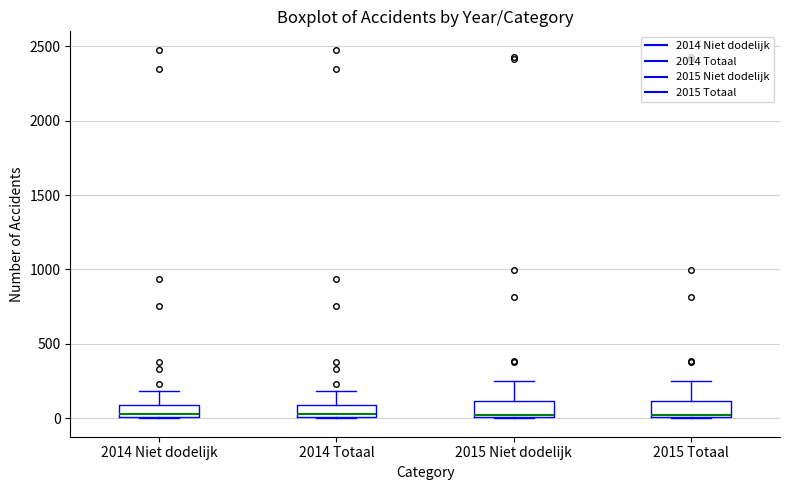

Reading left to right, transcribe this box plot: for each box, give where its median line is, the range the box spans, and where its two whiskers end, as read against the y-axis. The values are not printed on the chart, so give them approximately, as read against the axis.

2014 Niet dodelijk: median 50, box 0 to 100, whiskers 0 to 200
2014 Totaal: median 50, box 0 to 100, whiskers 0 to 200
2015 Niet dodelijk: median 0 (just above the box's lower edge), box 0 to 100, whiskers 0 to 250
2015 Totaal: median 0 (just above the box's lower edge), box 0 to 100, whiskers 0 to 250